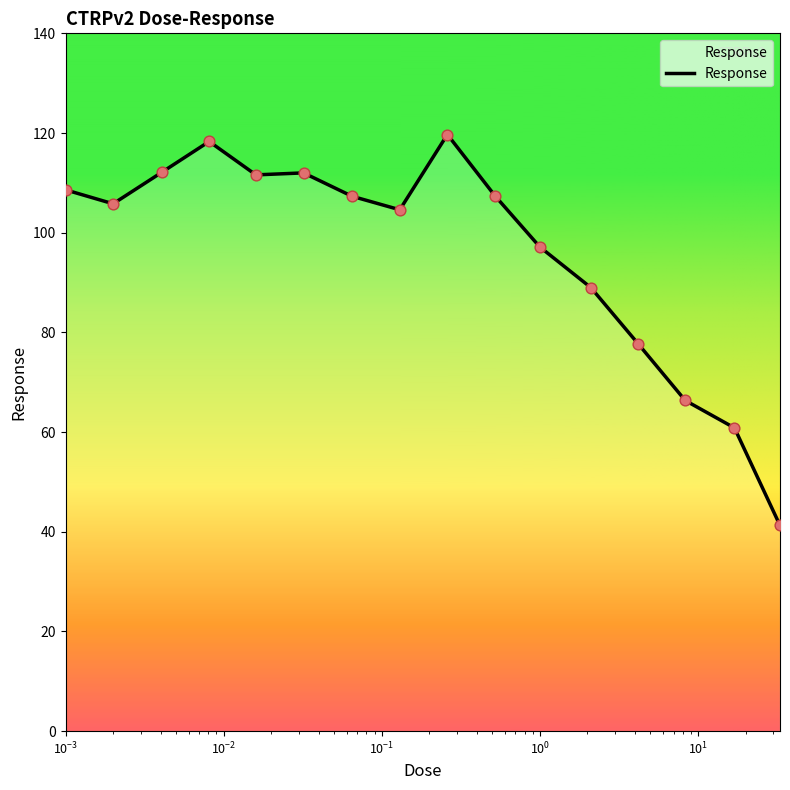

What is the minimum value shown in the chart?

41.3